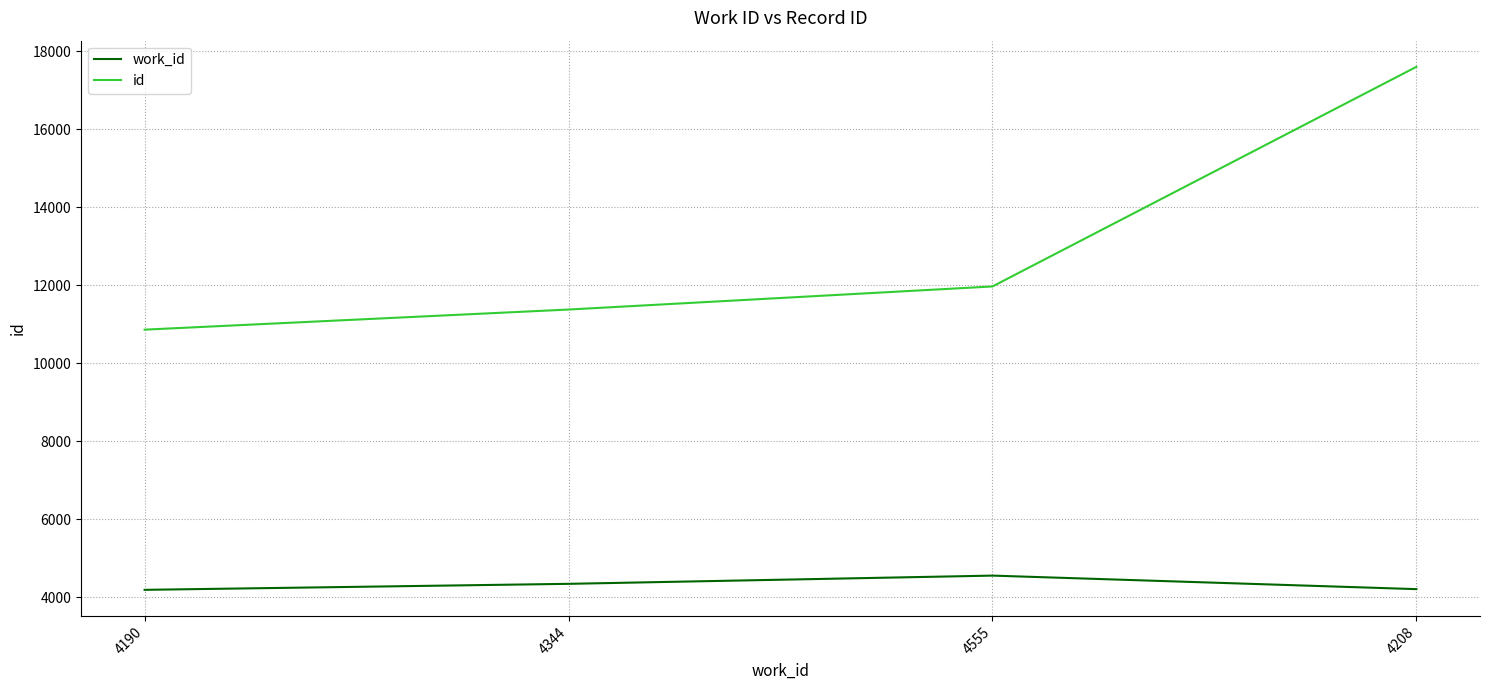

Which category has the highest value in the id series?

4208